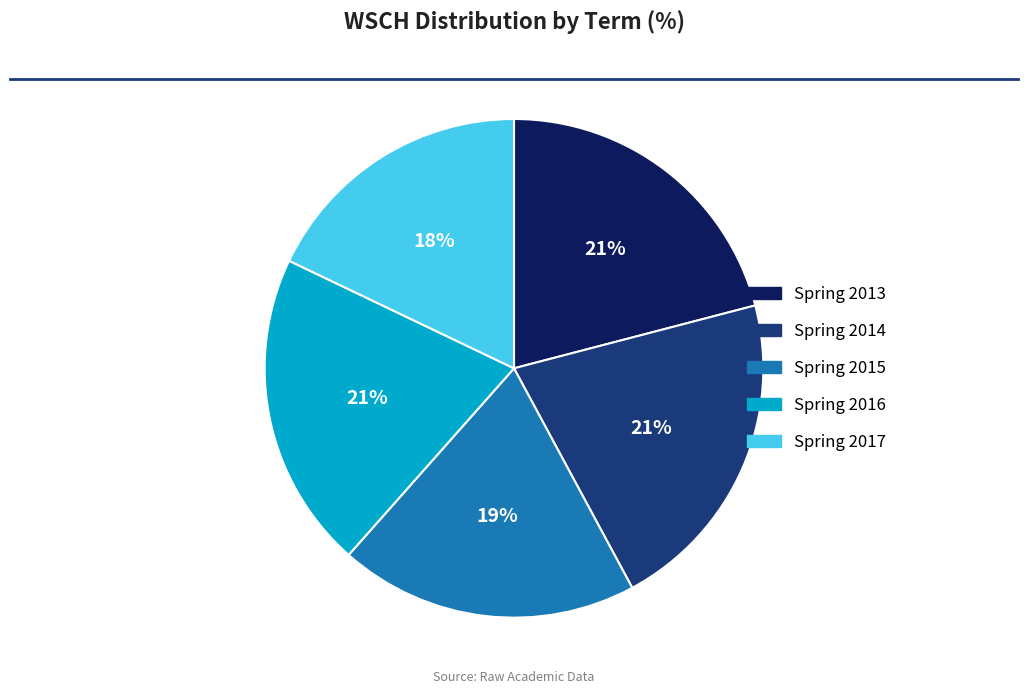

Do Spring 2014 and Spring 2016 together represent more than half of the pie?

No